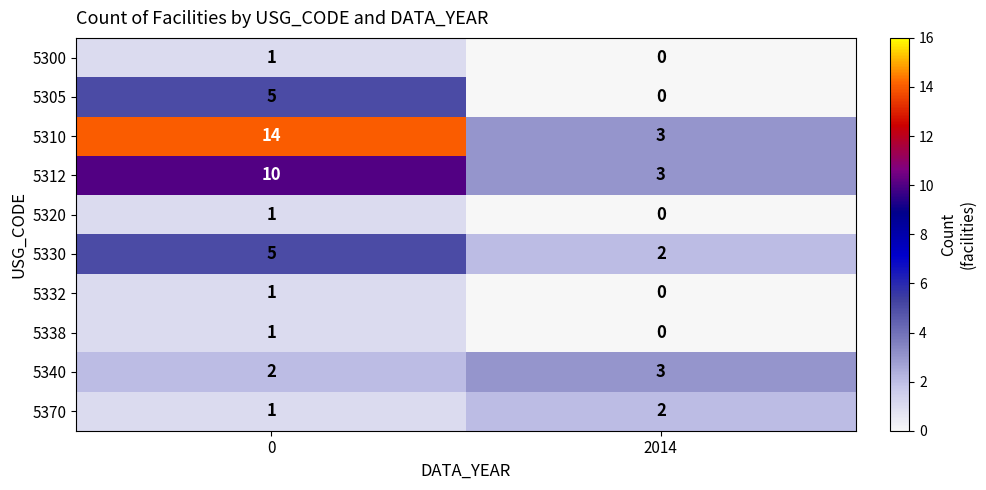

What value does the 5330 series have at 0?

5